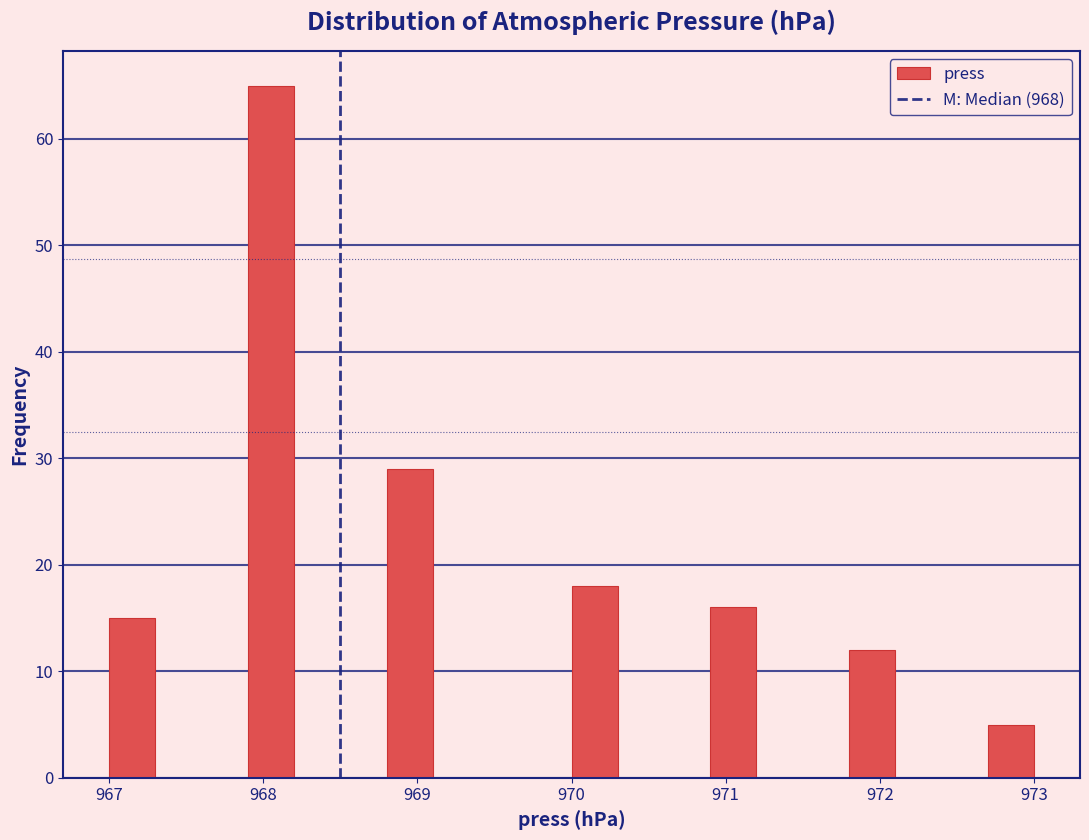

Around what value on the x-axis is the tallest bar? Give the approximate position of its centre, as read against the axis.

968.1